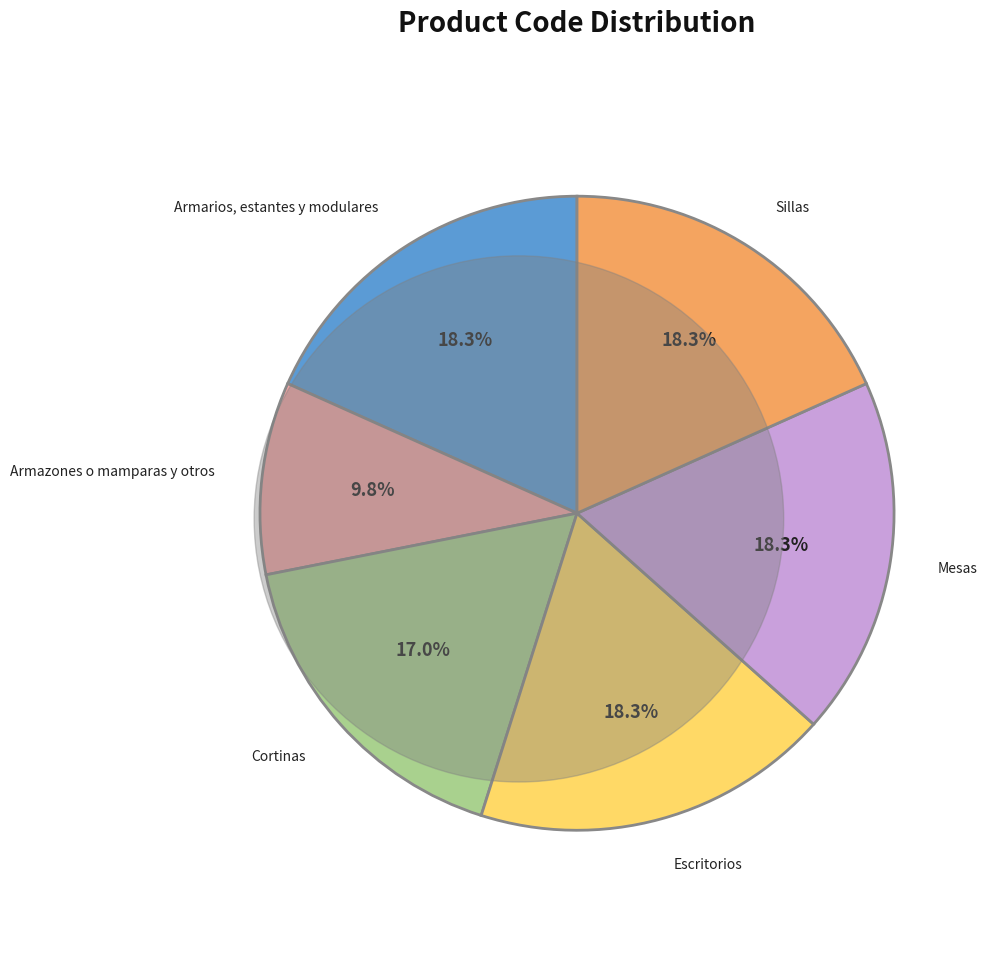

How many slices are in this pie chart?

6